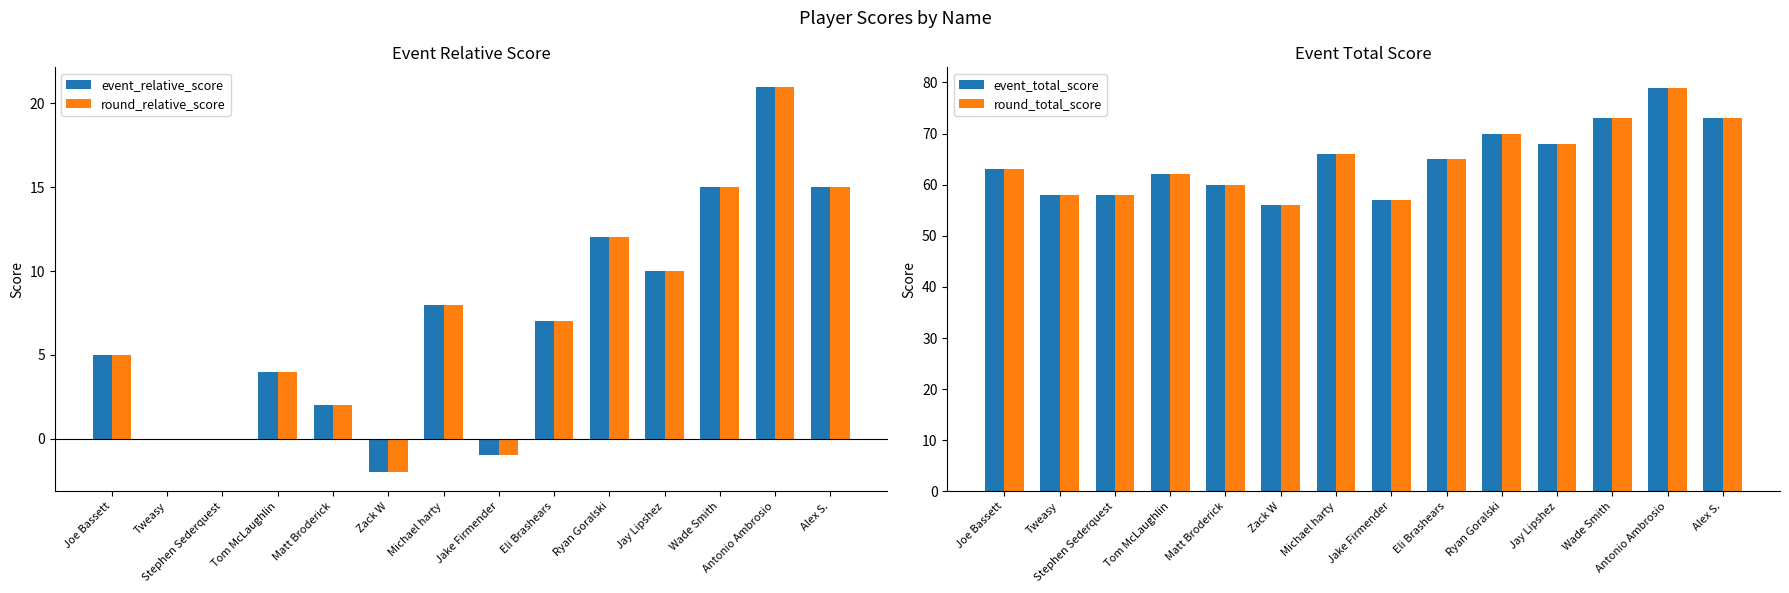

How many values in event_relative_score are above zero?

10